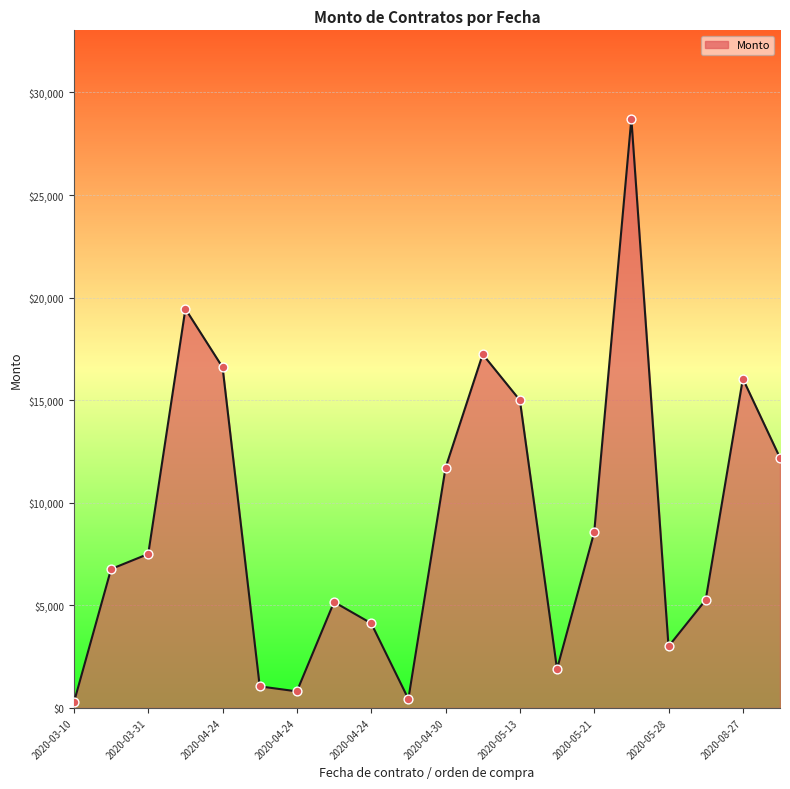

What is the maximum value shown in the chart?

28719.9